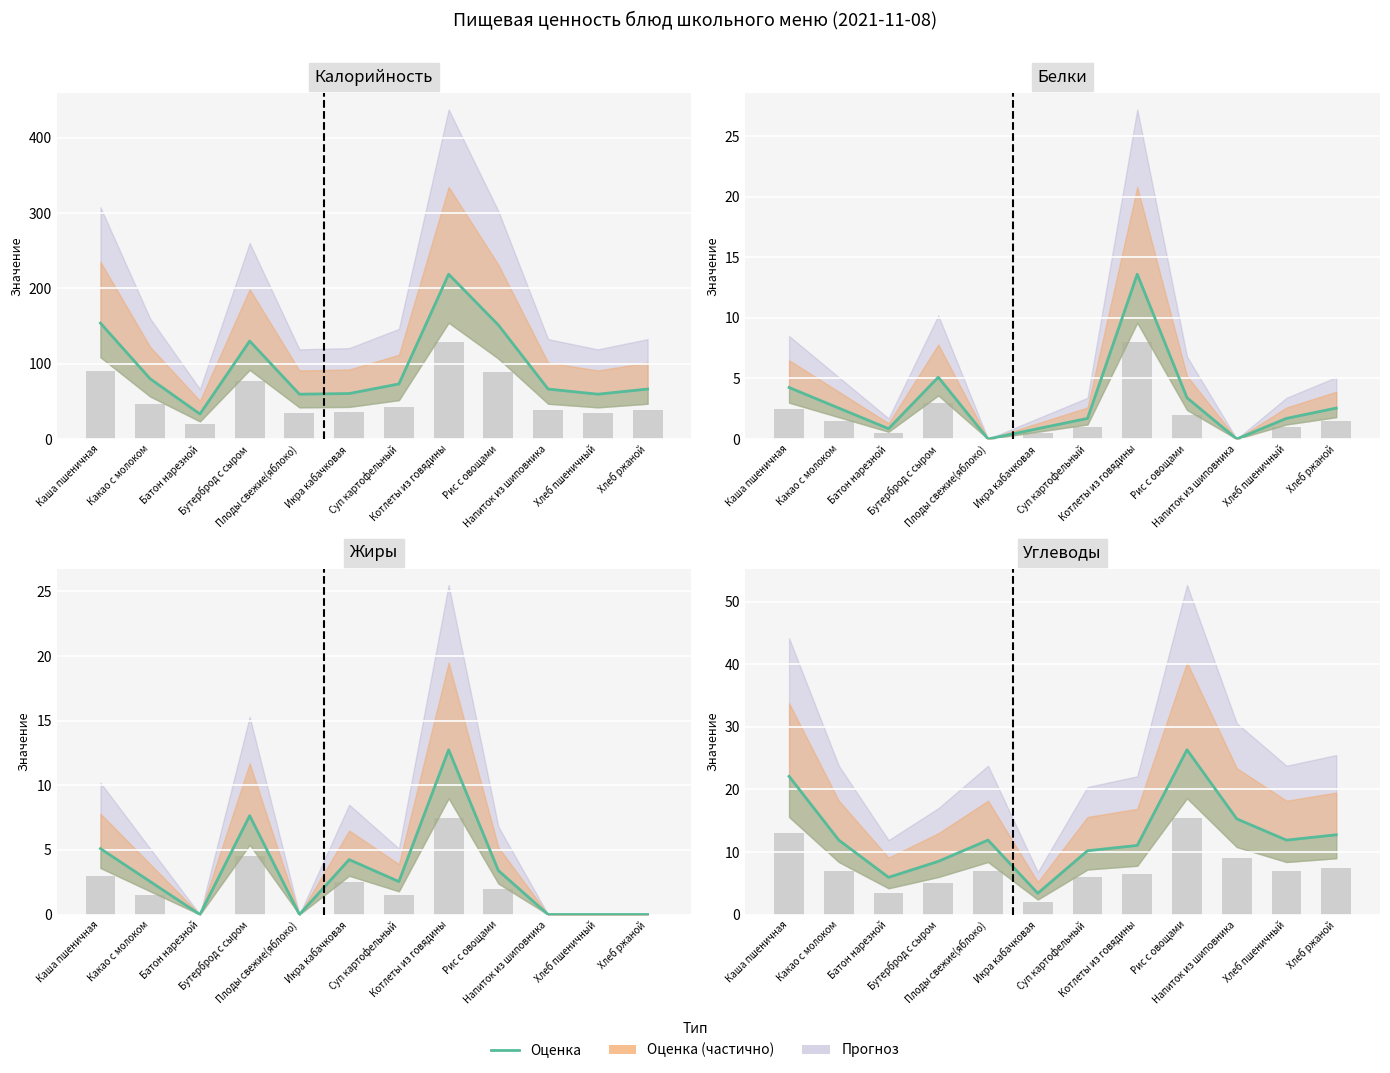

How many data points does each series have?

12